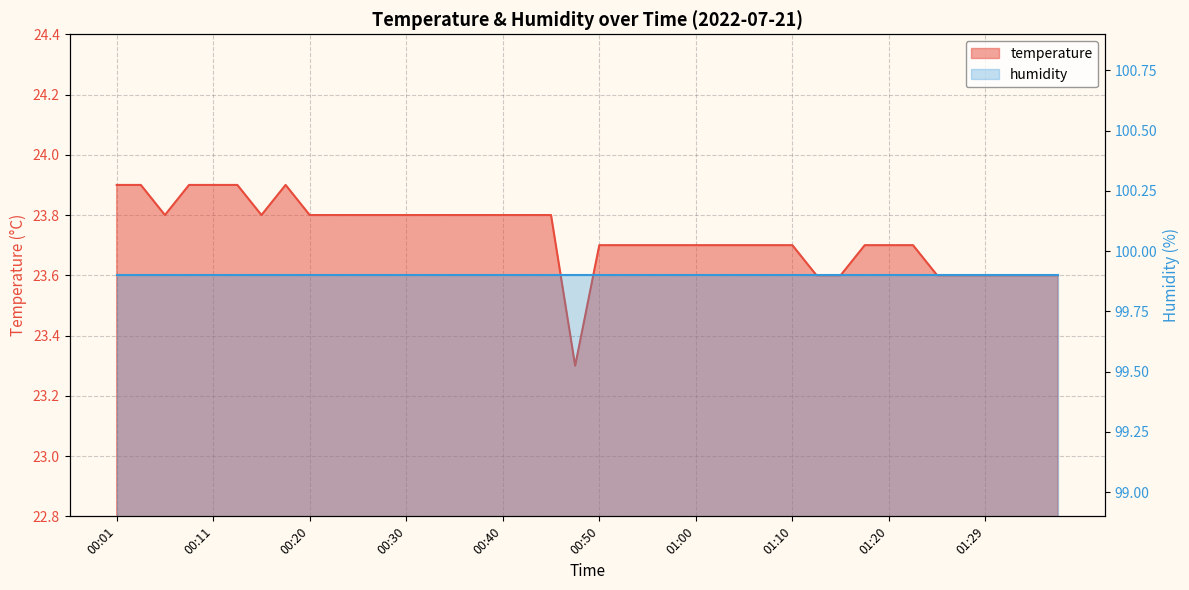

Reading left to right, list all the values displayed in this chart.

00:01=23.9	00:03=23.9	00:06=23.8	00:08=23.9	00:11=23.9	00:13=23.9	00:15=23.8	00:18=23.9	00:20=23.8	00:23=23.8	00:25=23.8	00:28=23.8	00:30=23.8	00:33=23.8	00:35=23.8	00:38=23.8	00:40=23.8	00:42=23.8	00:45=23.8	00:47=23.3	00:50=23.7	00:52=23.7	00:55=23.7	00:57=23.7	01:00=23.7	01:02=23.7	01:05=23.7	01:07=23.7	01:10=23.7	01:12=23.6	01:15=23.6	01:17=23.7	01:20=23.7	01:22=23.7	01:25=23.6	01:27=23.6	01:29=23.6	01:32=23.6	01:34=23.6	01:37=23.6